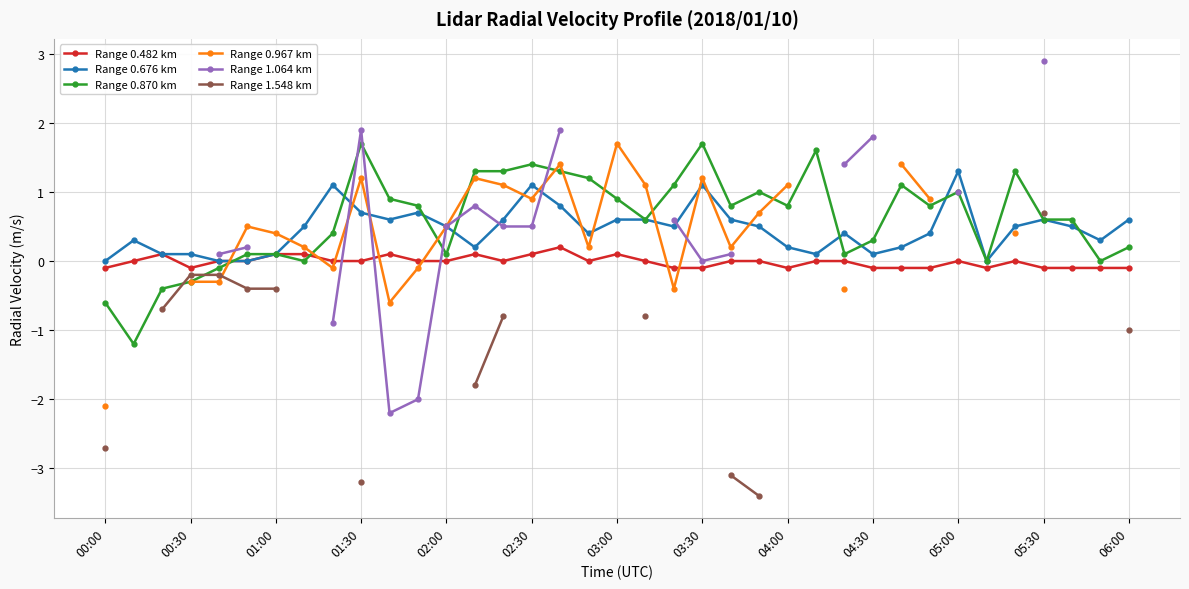

The Range 0.870 km series shows 0.9 at 34. True or false?

False